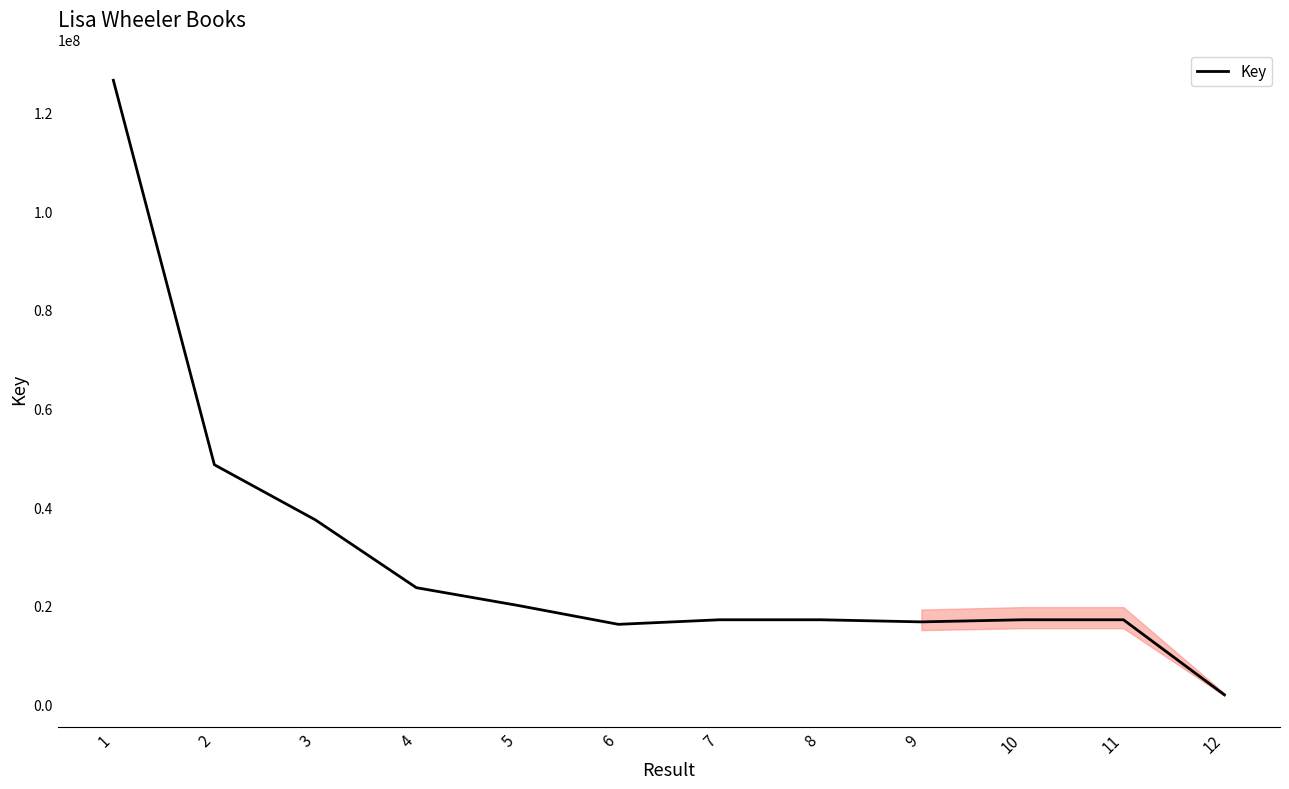

What is the approximate value at 12?

1906763